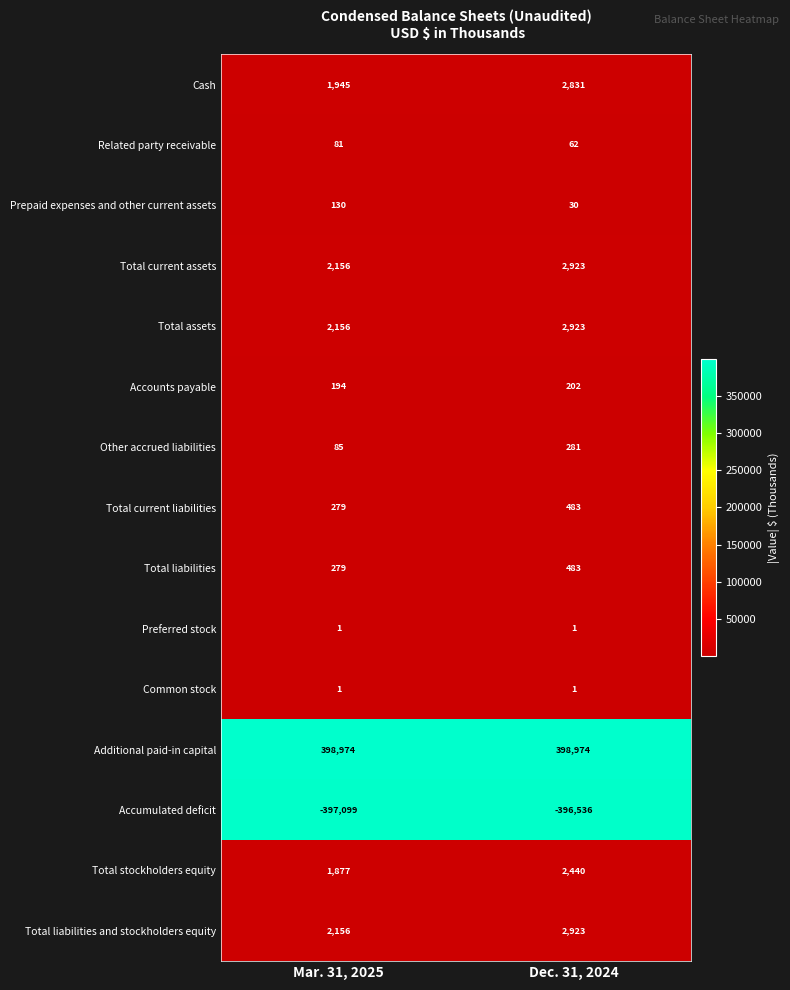

What is the greatest value displayed?

398974